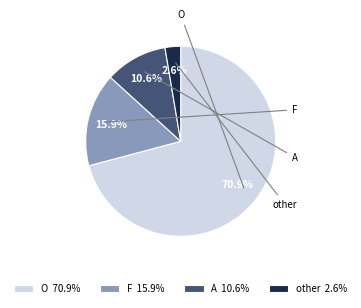

True or false: O accounts for 86% of the total.

False